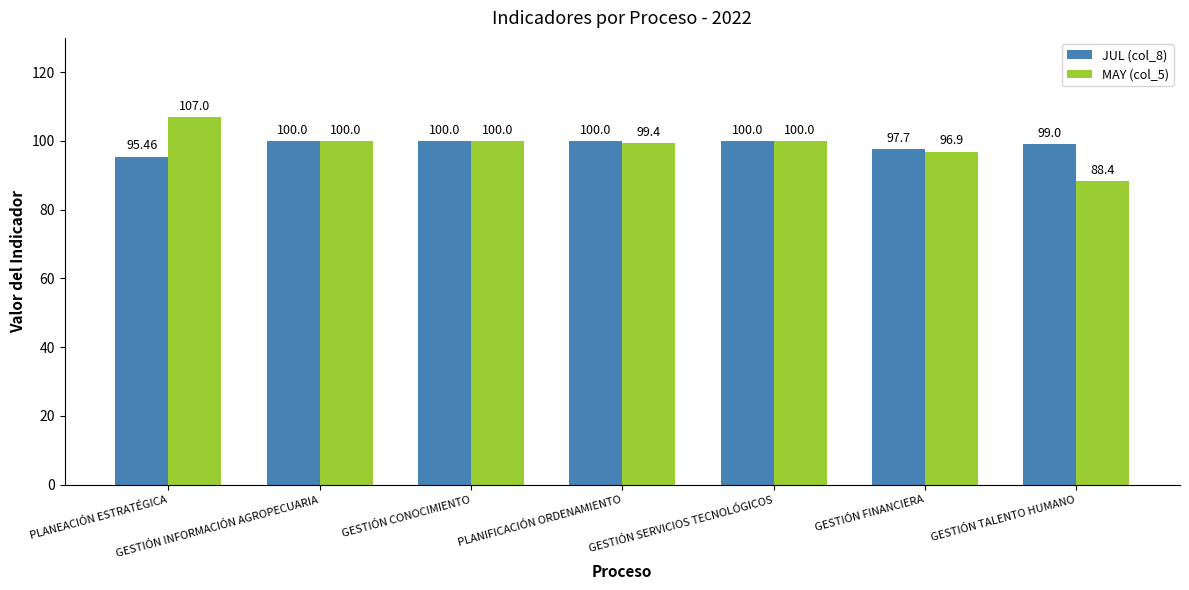

At which label is JUL (col_8) closest to 97?

GESTIÓN FINANCIERA